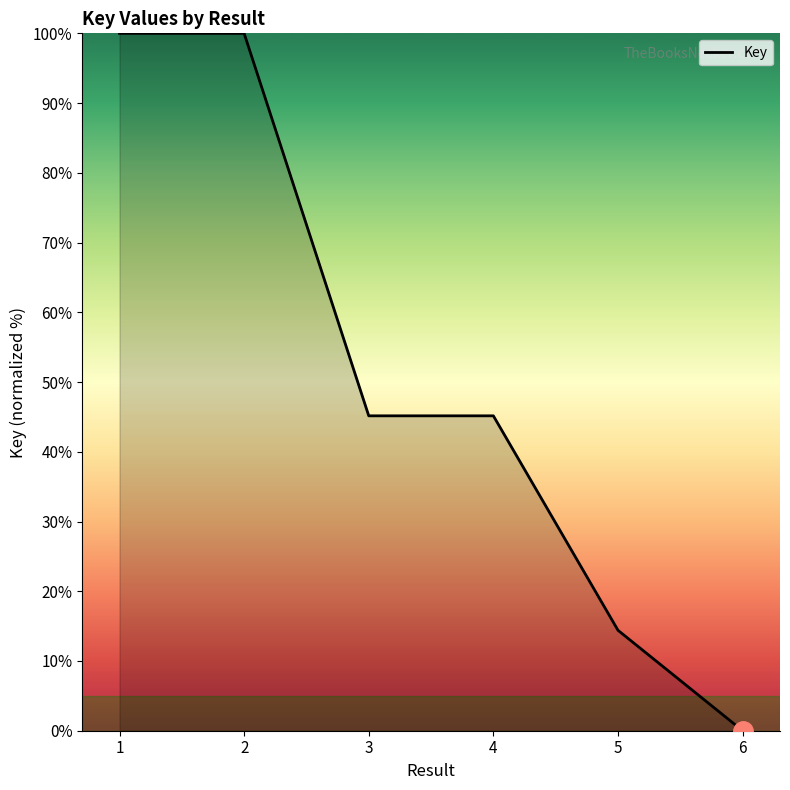

At which label does the data first exceed 45?

1